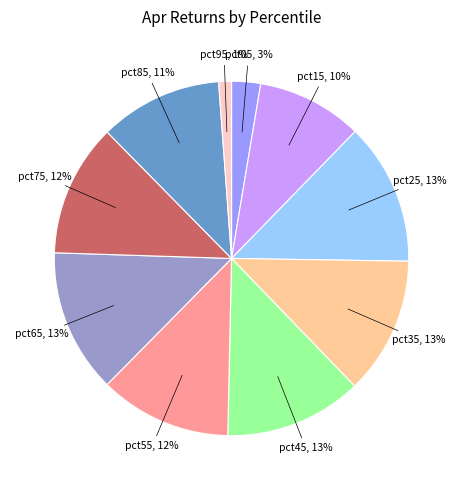

Count the number of slices in the pie.

10